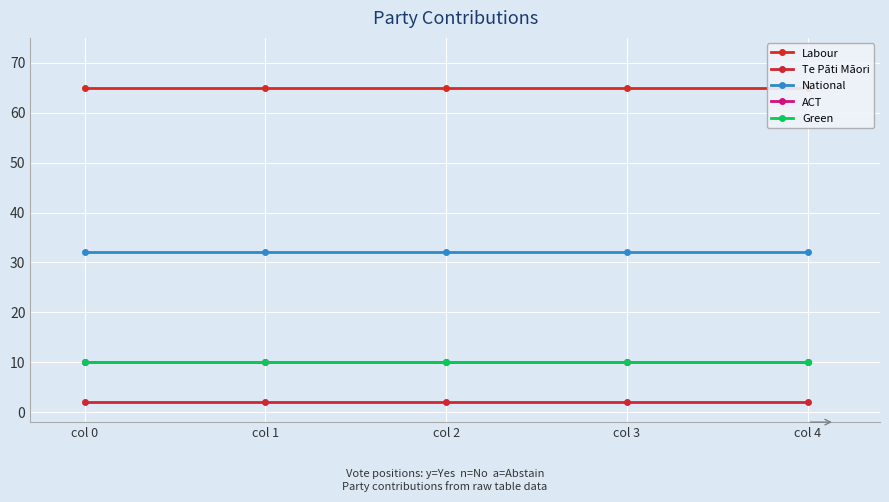

Which series has the largest total across all categories?

Labour